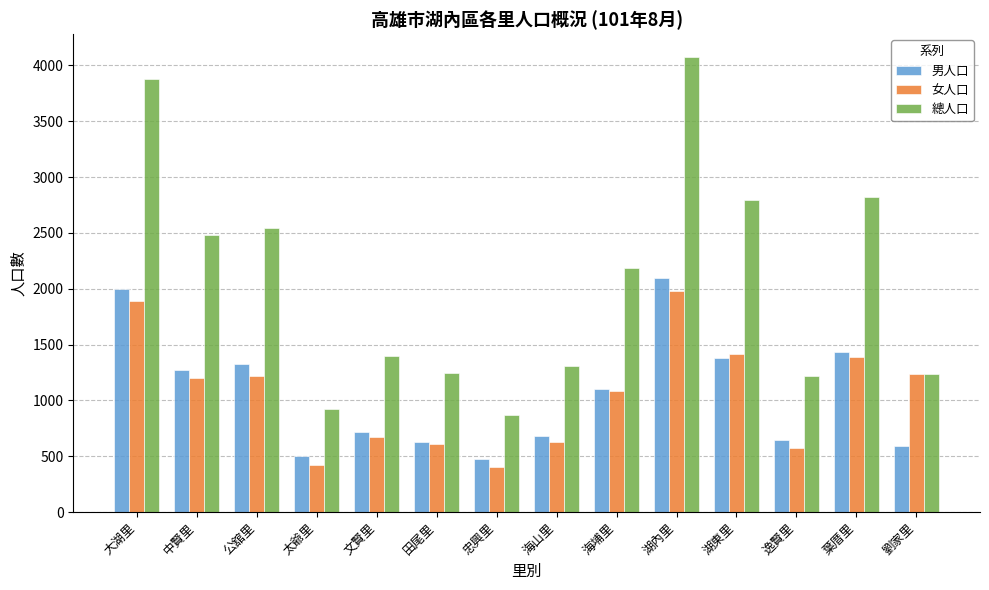

What is the spread (max minus min) of values at 公舘里?

1327